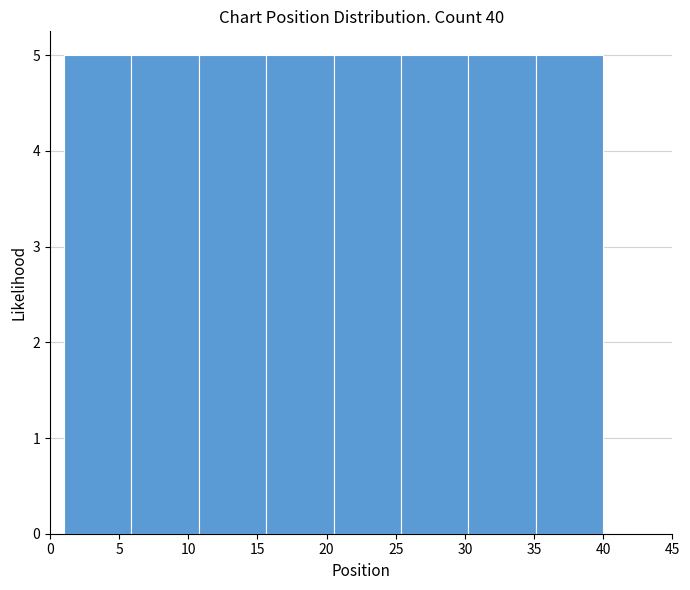

How tall is the bar that spans 1.0 to 6.0 on the x-axis? Neither the bar edges nor the heights are printed on the chart, so give them approximately, as read against the axes.

5